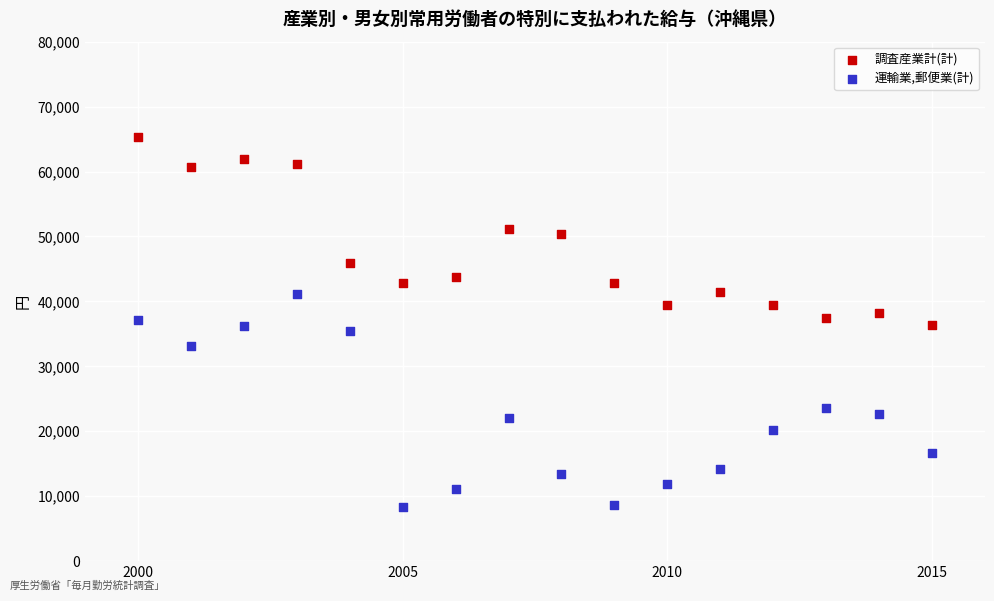

In the 運輸業,郵便業(計) series, what Y value is closest to 24677?

23568